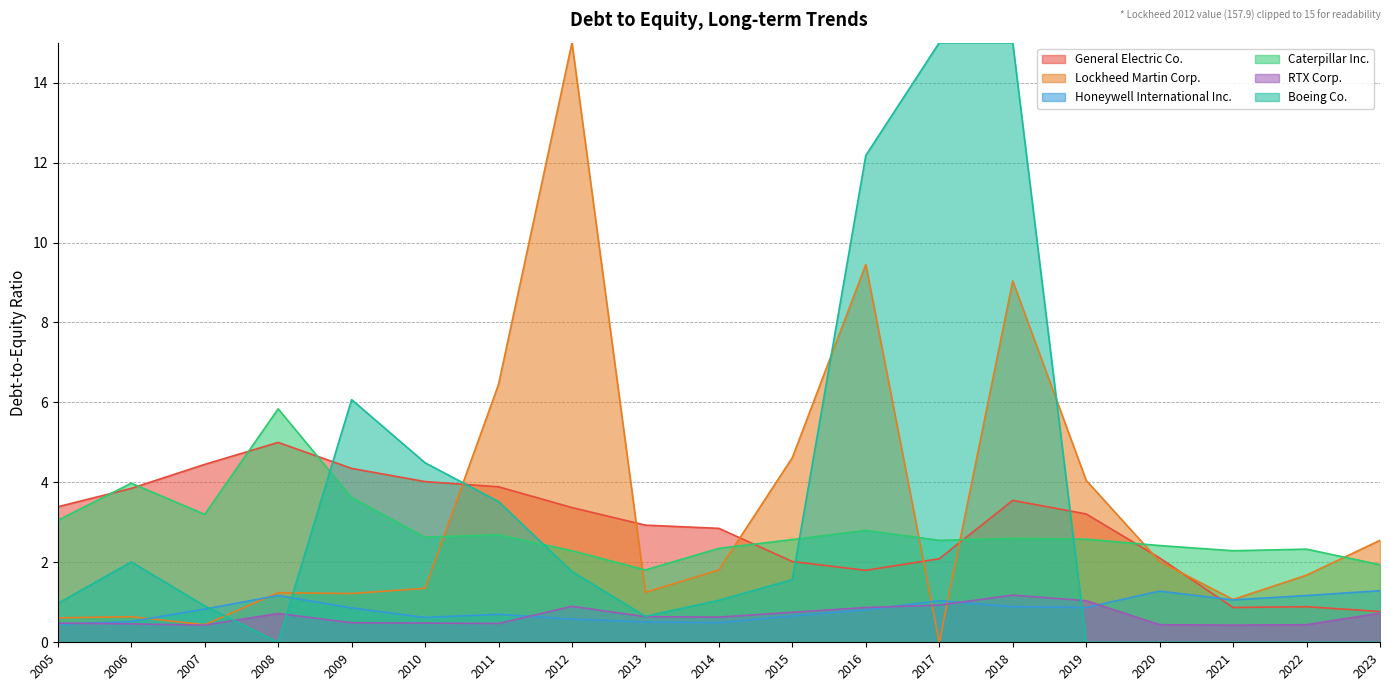

Count the number of data series in this chart.

6